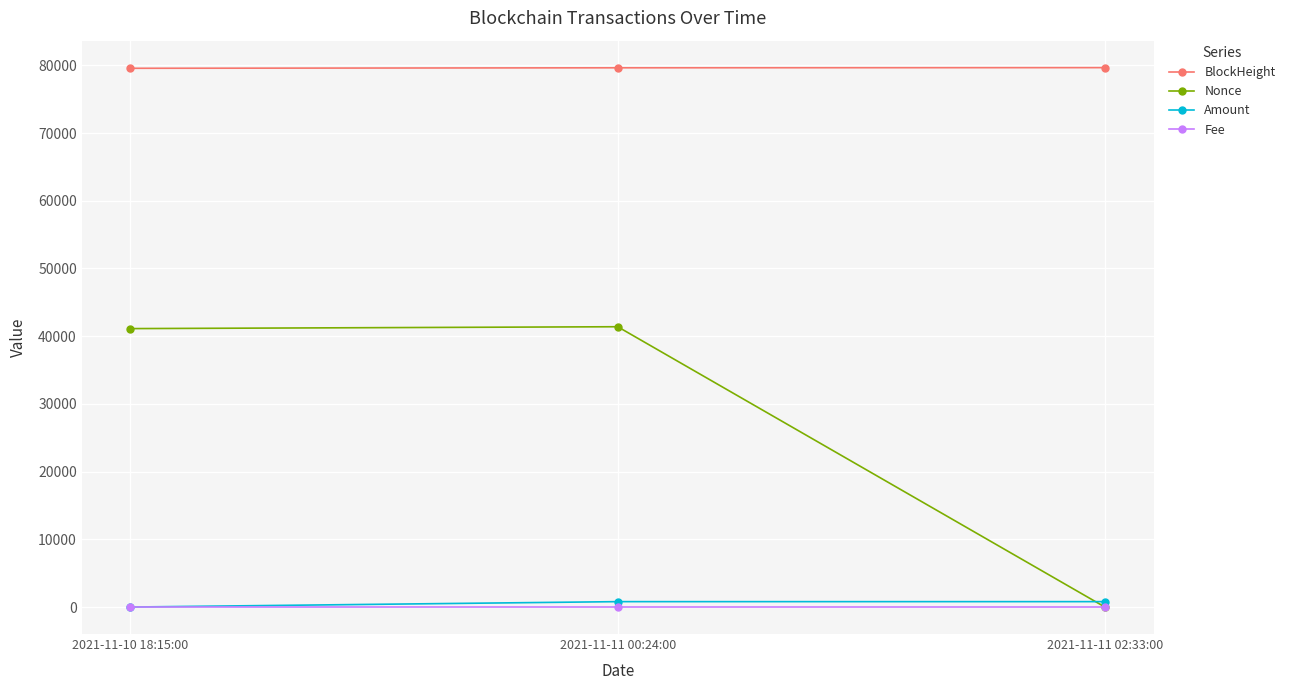

At how many categories does at least one series exceed 2767?

3